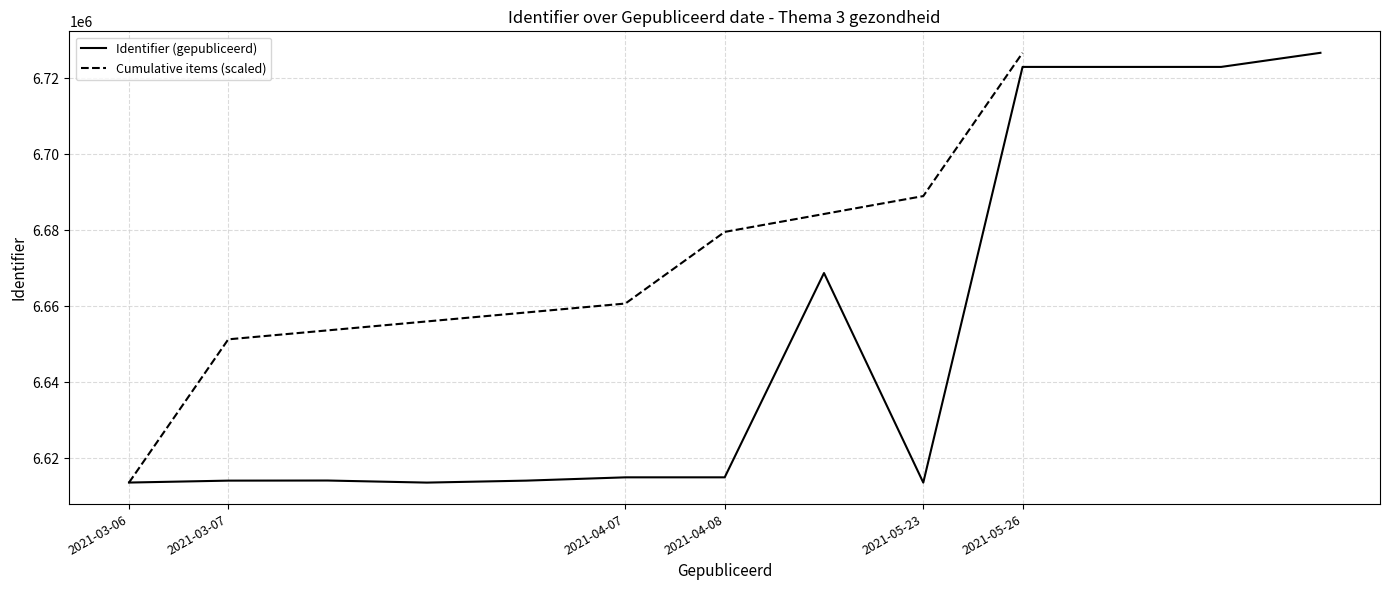

What is the minimum value for Identifier (gepubliceerd)?

6613645